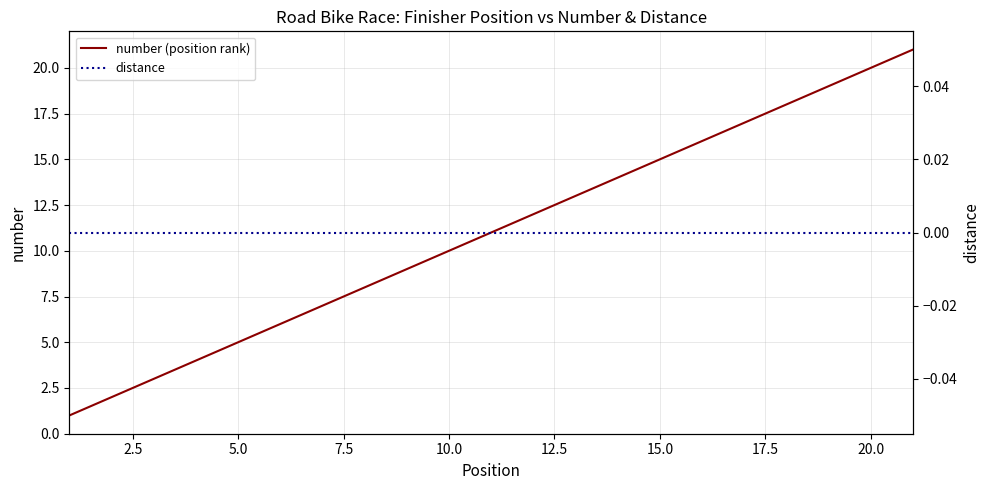

Reading left to right, what are all the values shown in this chart?

number (position rank): 1	2	3	4	5	6	7	8	9	10	11	12	13	14	15	16	17	18	19	20	21
distance: 0	0	0	0	0	0	0	0	0	0	0	0	0	0	0	0	0	0	0	0	0